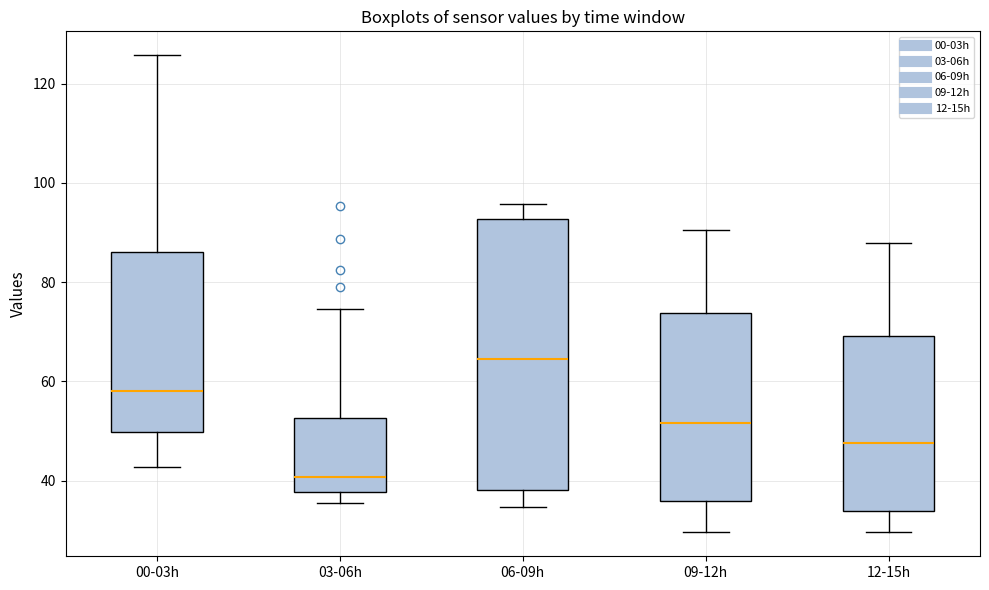

Which box is the tallest, from its lower edge to its upper edge?

06-09h